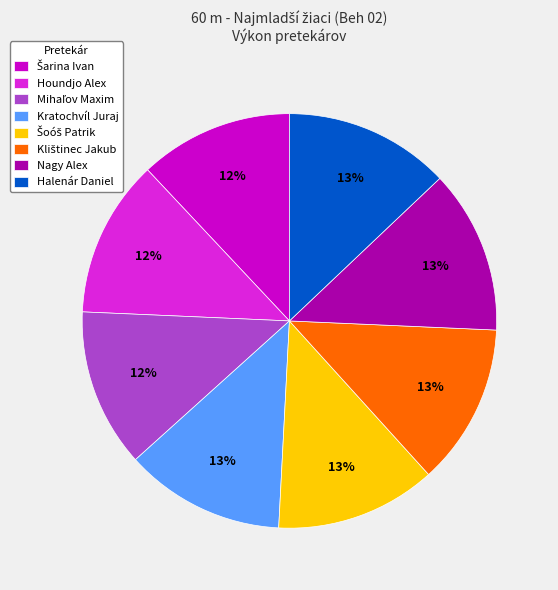

Does Kratochvíl Juraj account for over 50% of the chart?

No